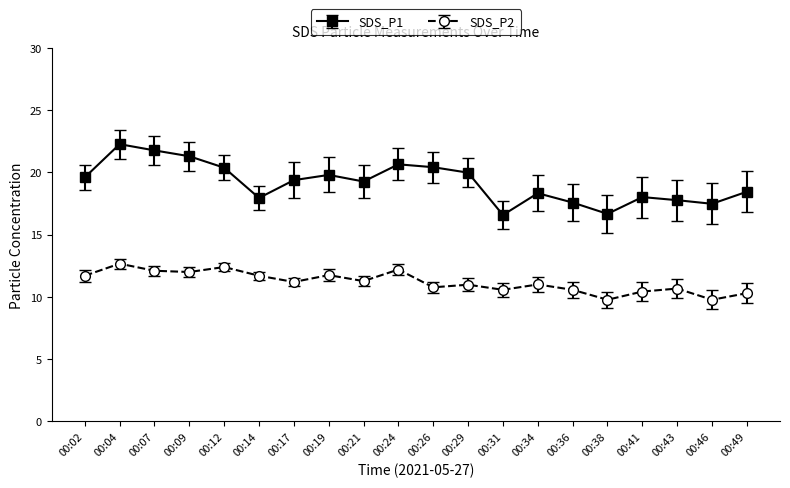

What is the value of the SDS_P1 point at the 2nd from the left?

22.3